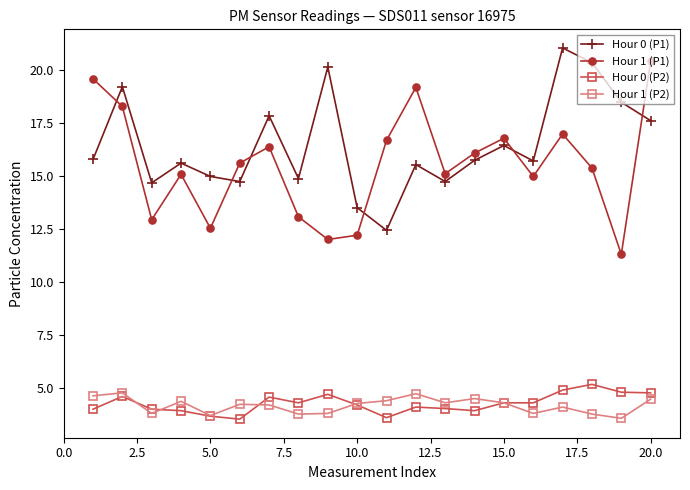

What is the value of the Hour 1 (P1) point at the 6th from the left?

15.6